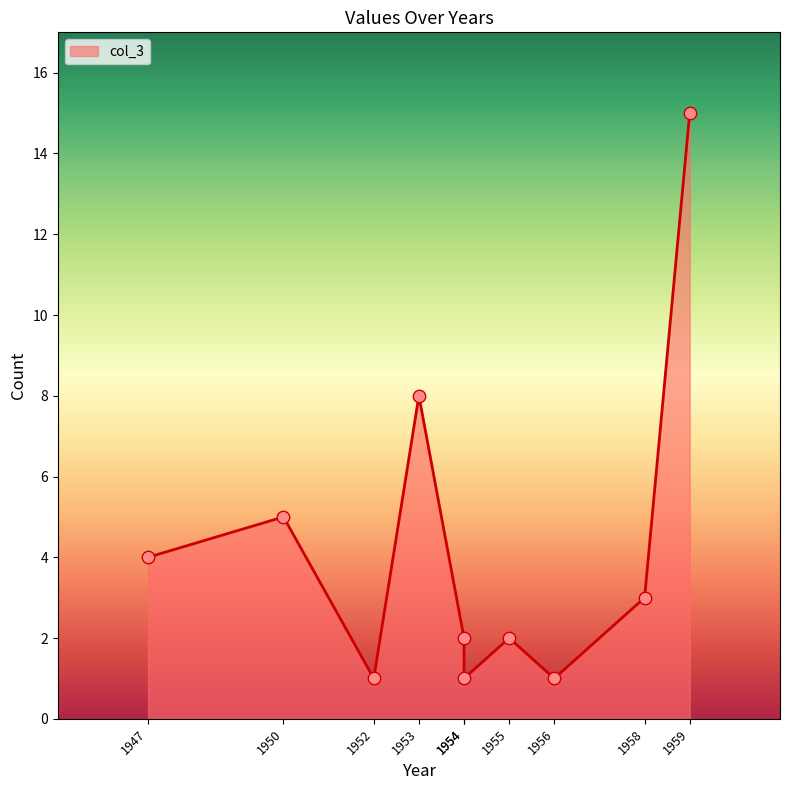

What is the change in value from 1956 to 1959?

+14